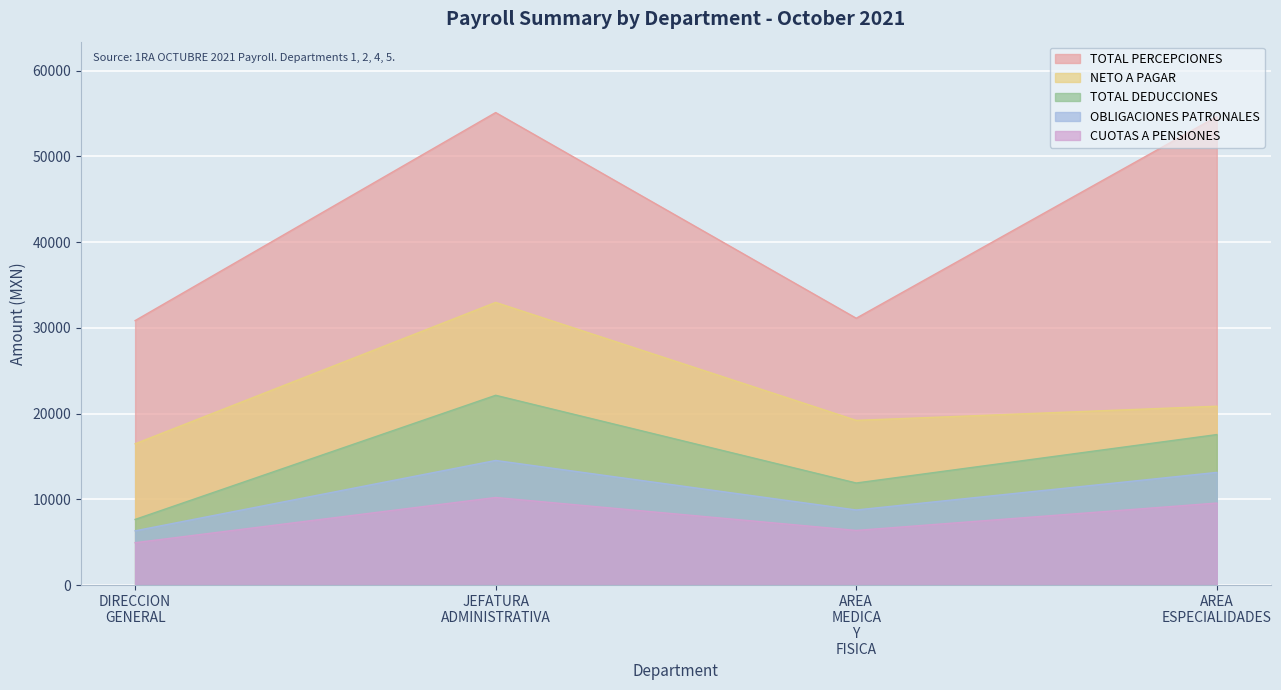

What is the maximum value shown in the chart?

55118.4